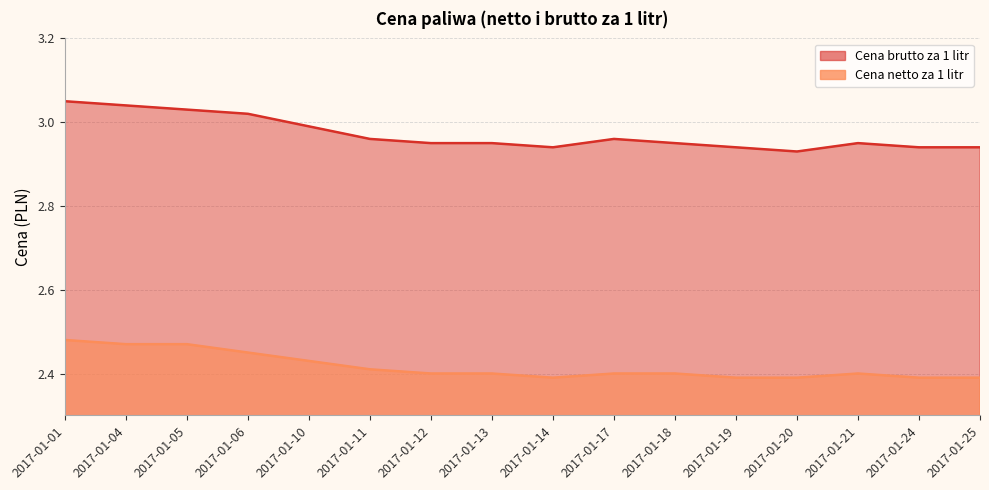

At which label is Cena netto za 1 litr closest to 2?

2017-01-14